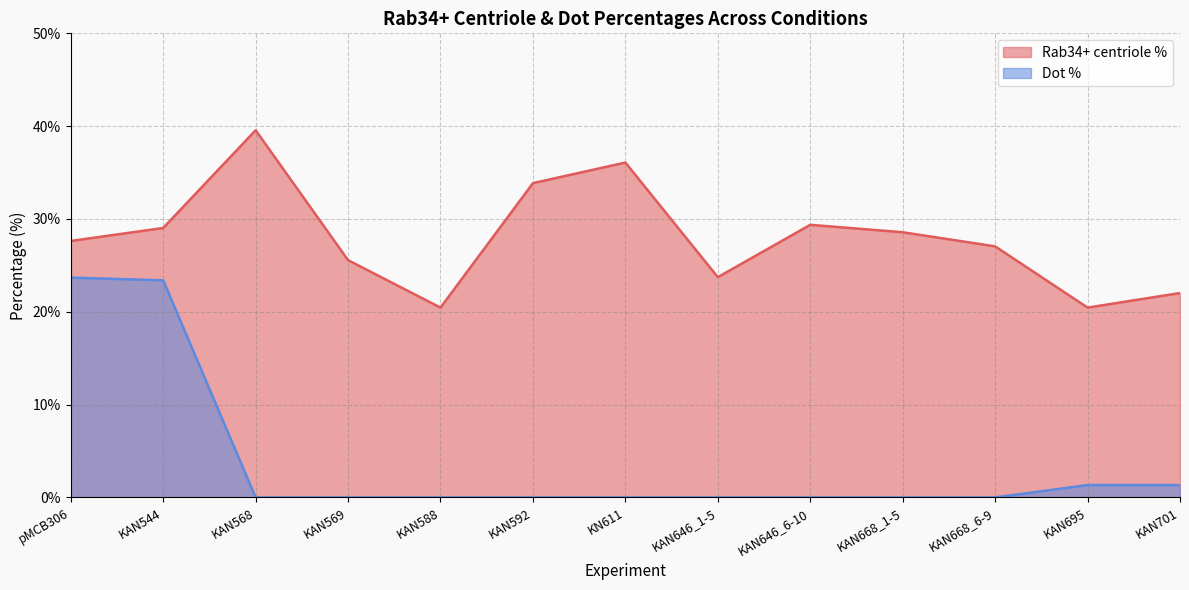

What is the lowest value of the Rab34+ centriole % series?

20.4